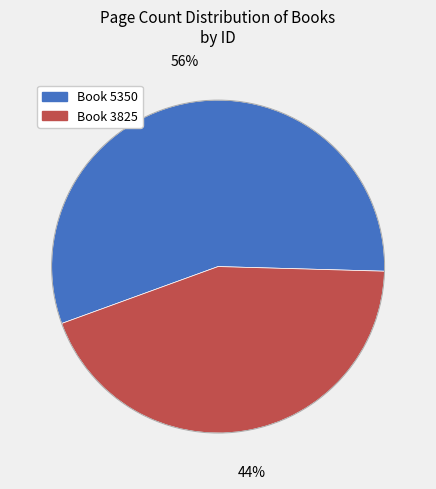

Is there a majority slice in this chart?

Yes